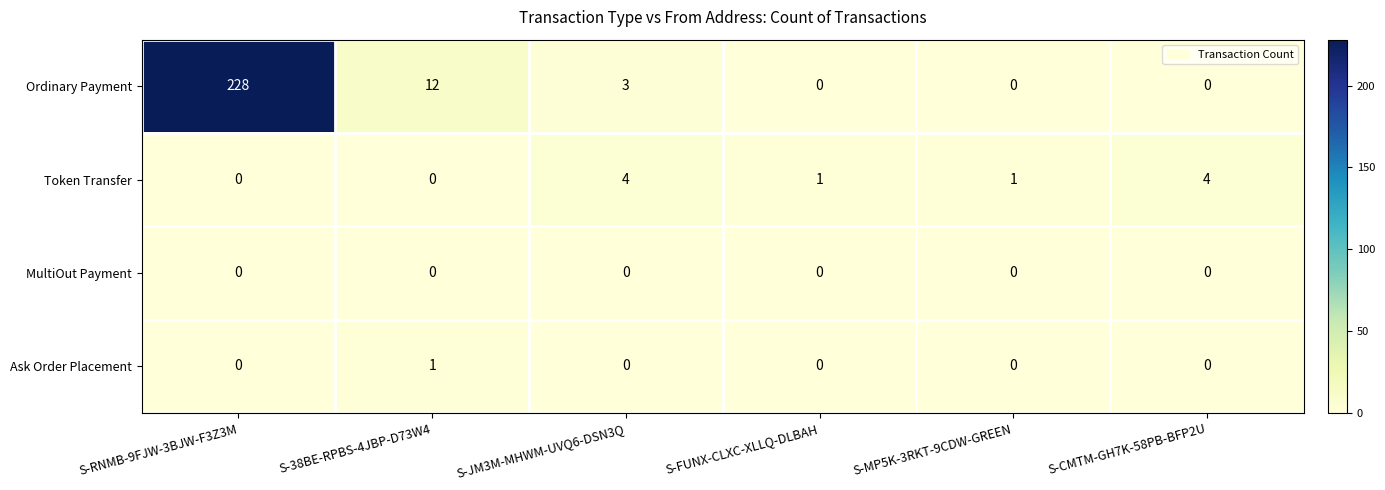

Count the Ask Order Placement values in the range 0 to 1.

6